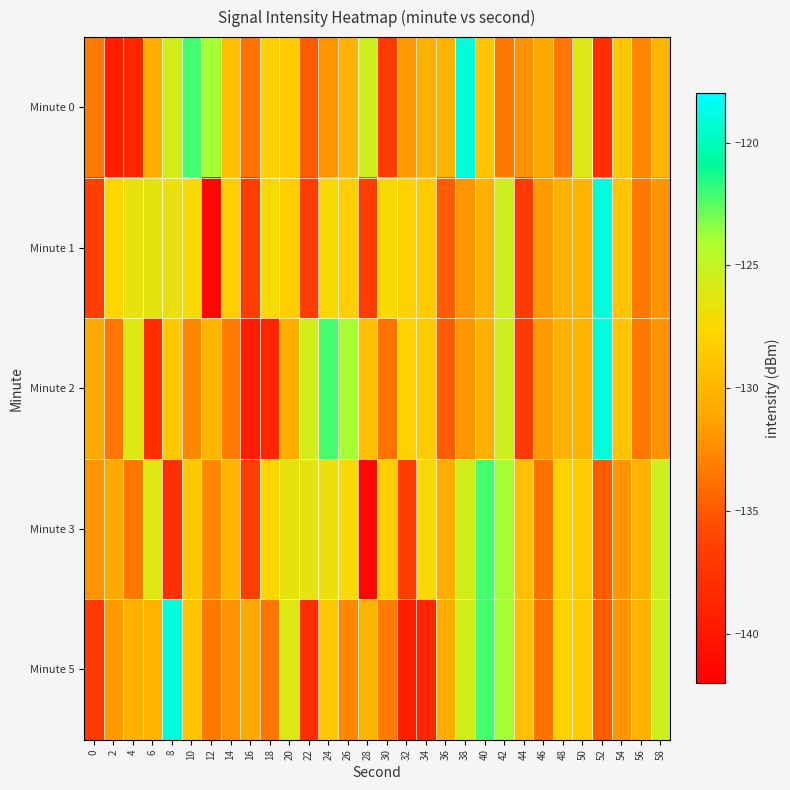

Which has a higher value, 12 or 28?

12